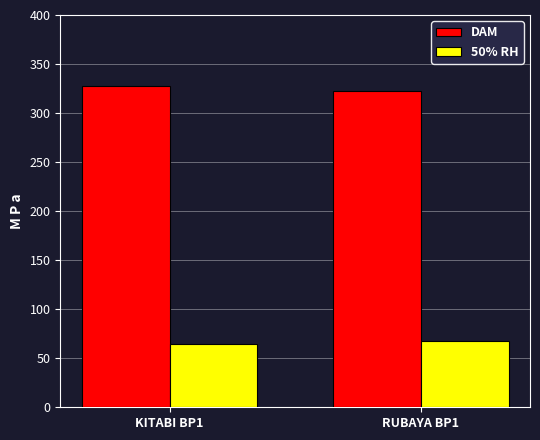

What is the spread (max minus min) of values at RUBAYA BP1?

254